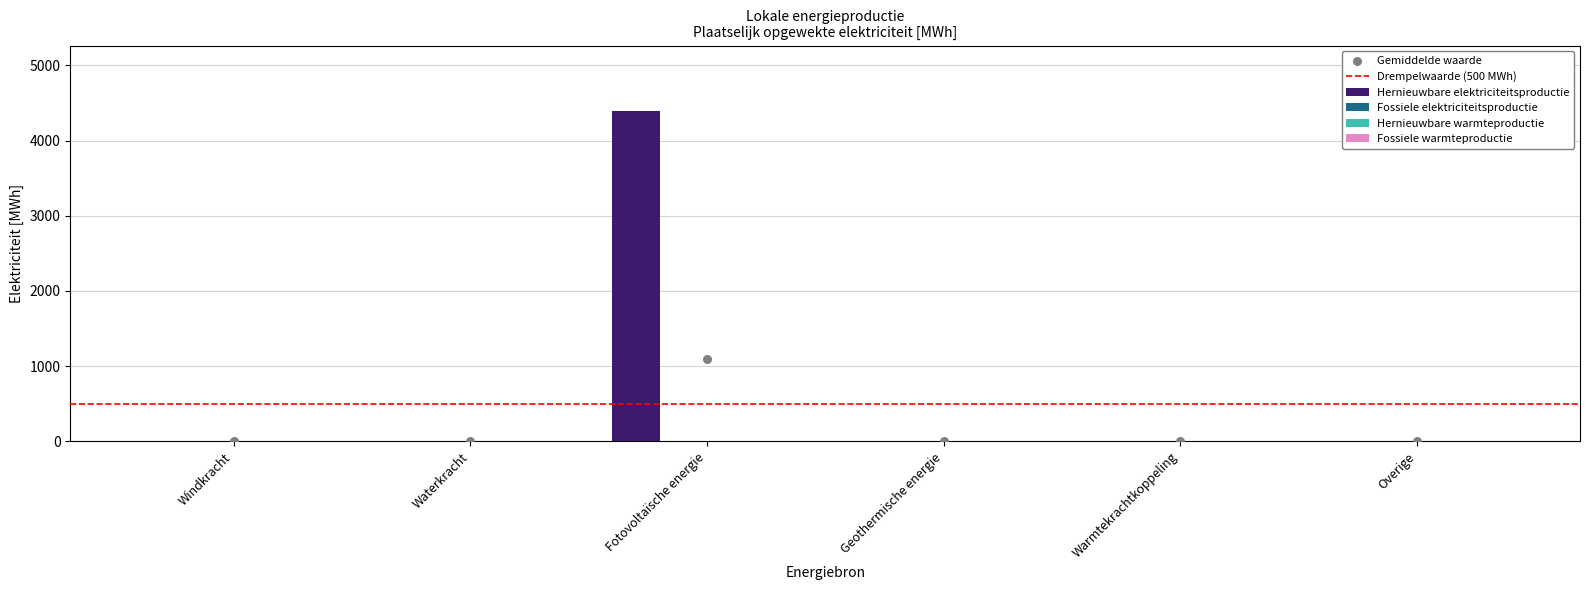

Which series contains the lowest Y value?

Hernieuwbare elektriciteitsproductie